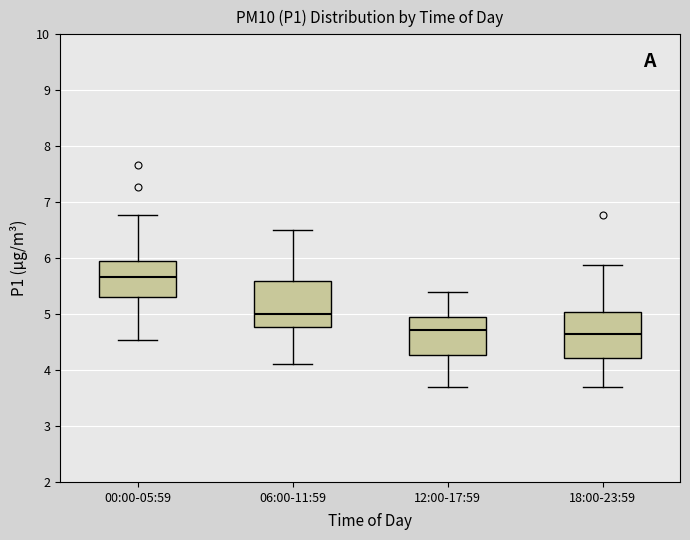

Reading left to right, read every box against the y-axis: the position of its median line, the range the box covers, and the ends of its whiskers. The values are not printed on the chart, so give them approximately, as read against the axis.

00:00-05:59: median 5.7, box 5.3 to 5.9, whiskers 4.5 to 6.8
06:00-11:59: median 5.0, box 4.8 to 5.6, whiskers 4.1 to 6.5
12:00-17:59: median 4.7, box 4.3 to 4.9, whiskers 3.7 to 5.4
18:00-23:59: median 4.7, box 4.2 to 5.0, whiskers 3.7 to 5.9